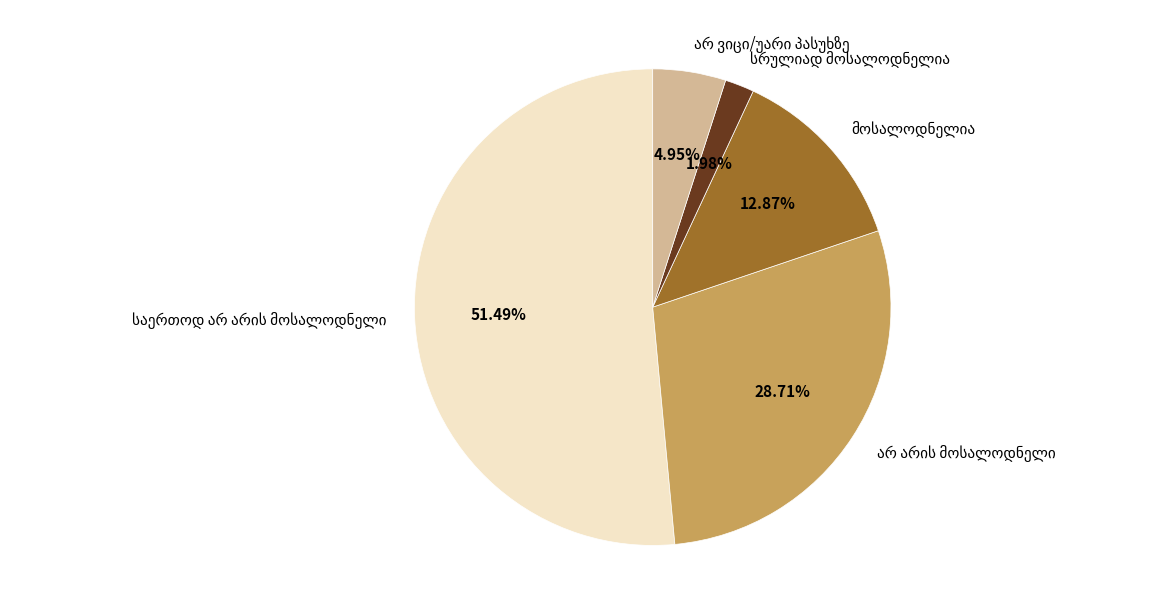

Is there a majority slice in this chart?

Yes